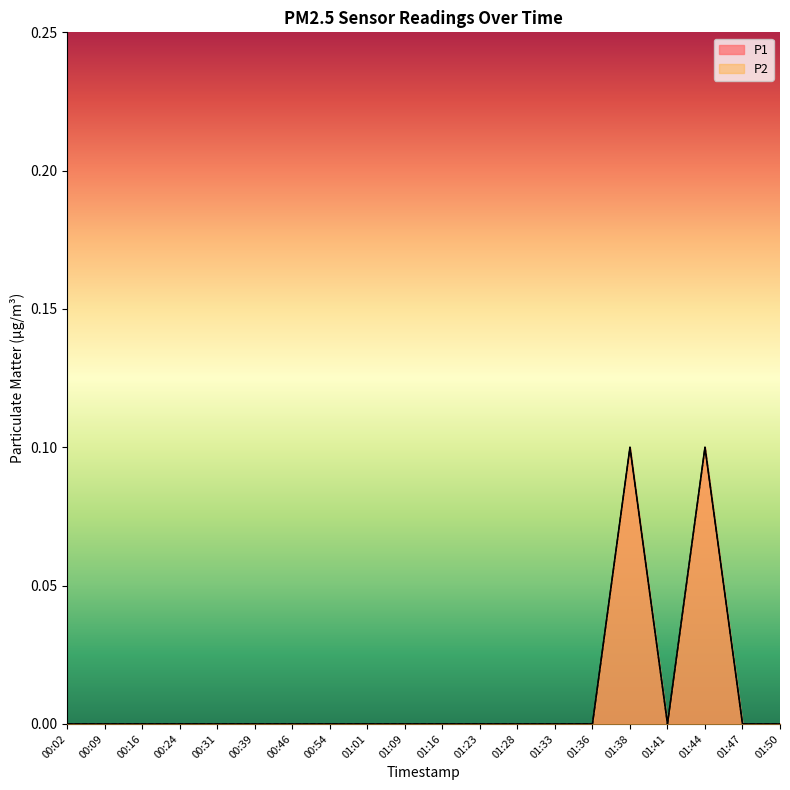

Rank the categories by P2 value from lowest to highest.

00:02, 00:09, 00:16, 00:24, 00:31, 00:39, 00:46, 00:54, 01:01, 01:09, 01:16, 01:23, 01:28, 01:33, 01:36, 01:41, 01:47, 01:50, 01:38, 01:44